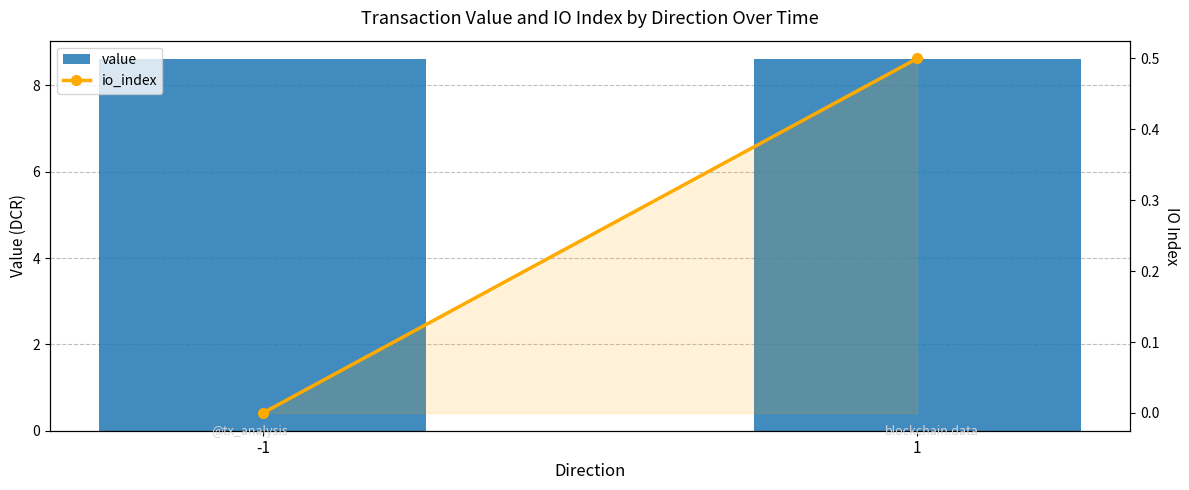

How many positive values does the io_index series have?

1